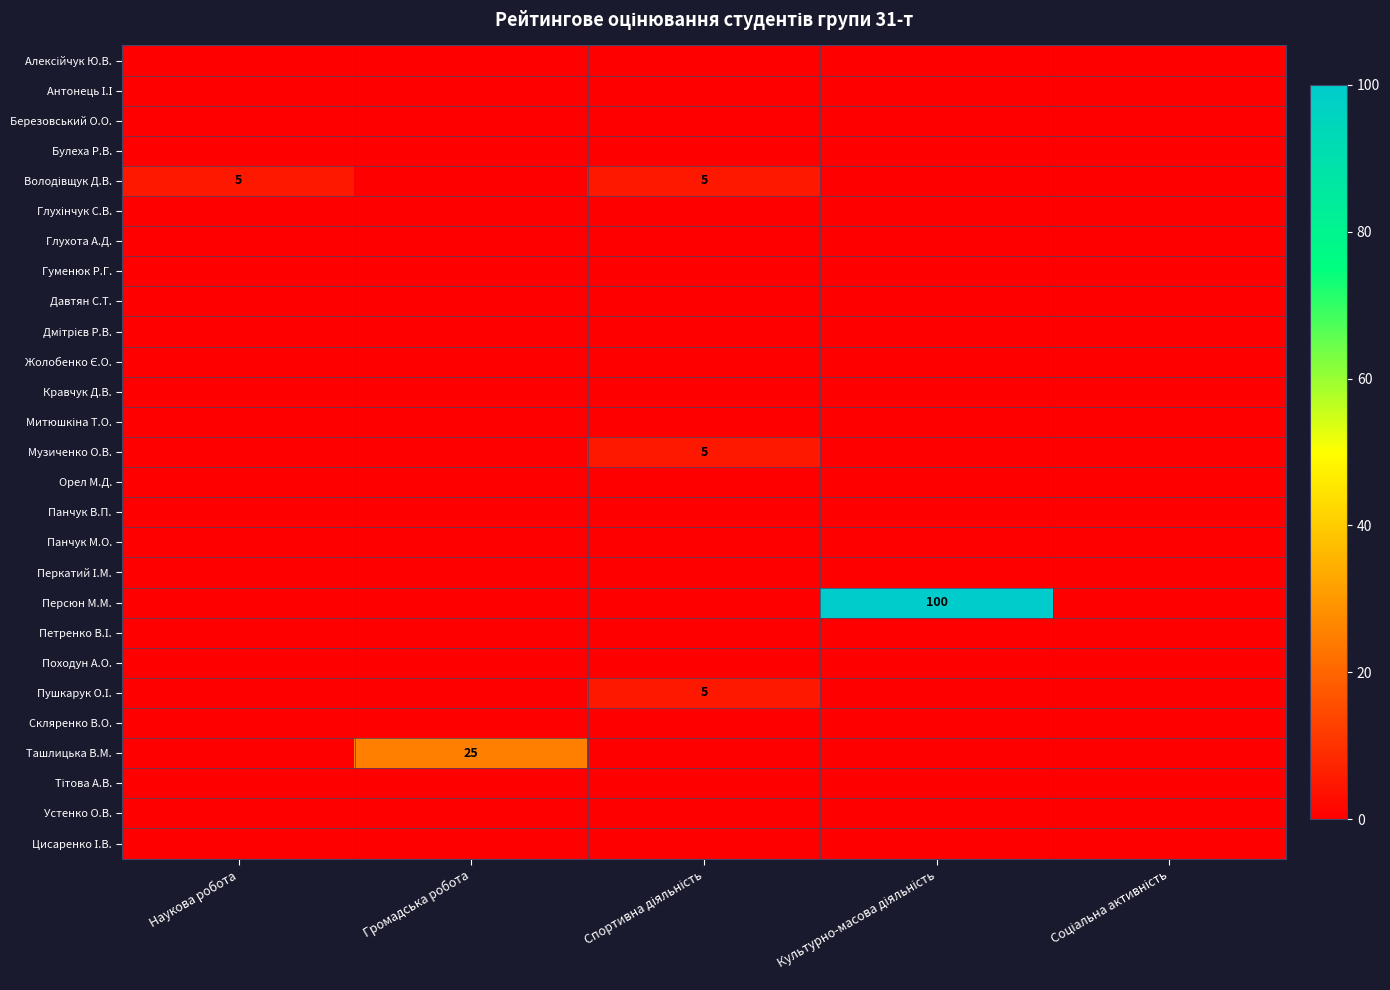

Which category has the lowest value across all series?

Наукова робота